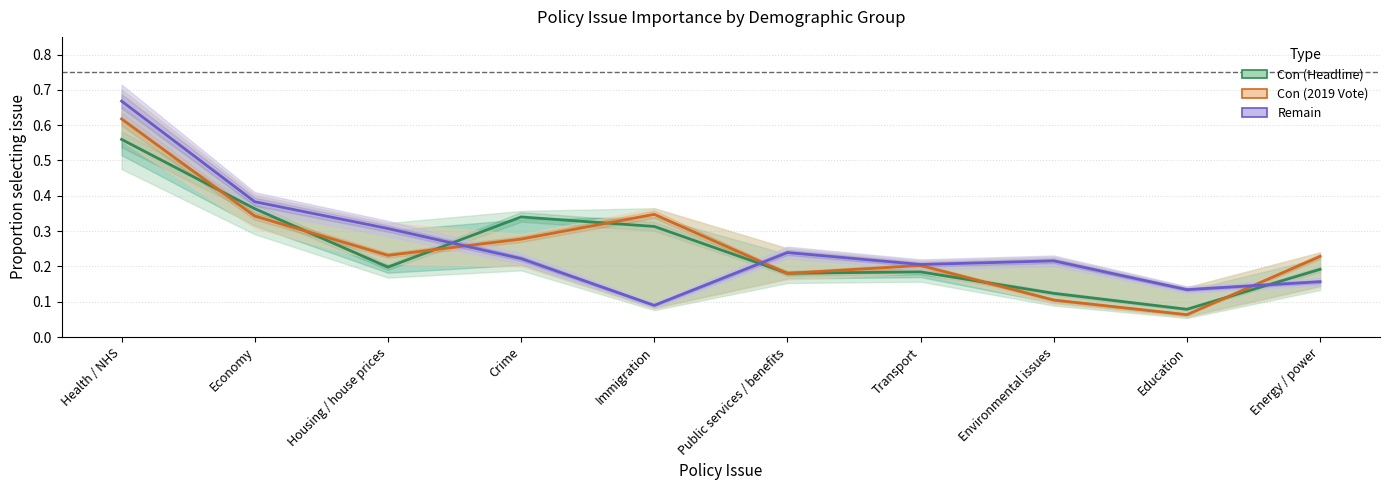

Reading right to left, transcribe all the data shown in this chart.

Con (Headline): Energy / power=0.2	Education=0.1	Environmental issues=0.1	Transport=0.2	Public services / benefits=0.2	Immigration=0.3	Crime=0.3	Housing / house prices=0.2	Economy=0.4	Health / NHS=0.6
Con (2019 Vote): Energy / power=0.2	Education=0.1	Environmental issues=0.1	Transport=0.2	Public services / benefits=0.2	Immigration=0.3	Crime=0.3	Housing / house prices=0.2	Economy=0.3	Health / NHS=0.6
Remain: Energy / power=0.2	Education=0.1	Environmental issues=0.2	Transport=0.2	Public services / benefits=0.2	Immigration=0.1	Crime=0.2	Housing / house prices=0.3	Economy=0.4	Health / NHS=0.7